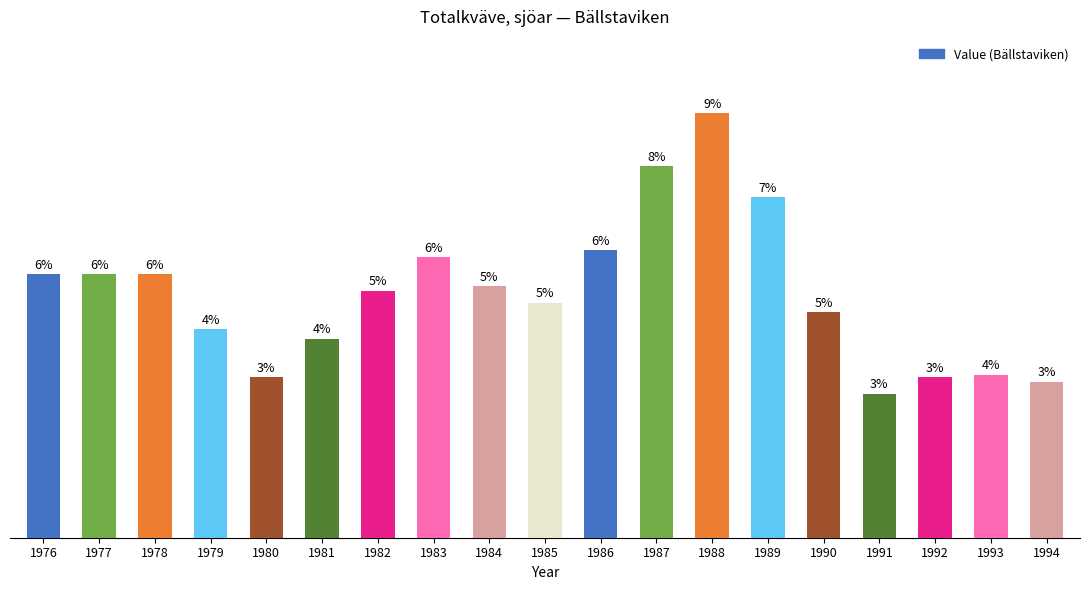

Rank the categories by value from lowest to highest.

1991, 1994, 1980, 1992, 1993, 1981, 1979, 1990, 1985, 1982, 1984, 1976, 1977, 1978, 1983, 1986, 1989, 1987, 1988